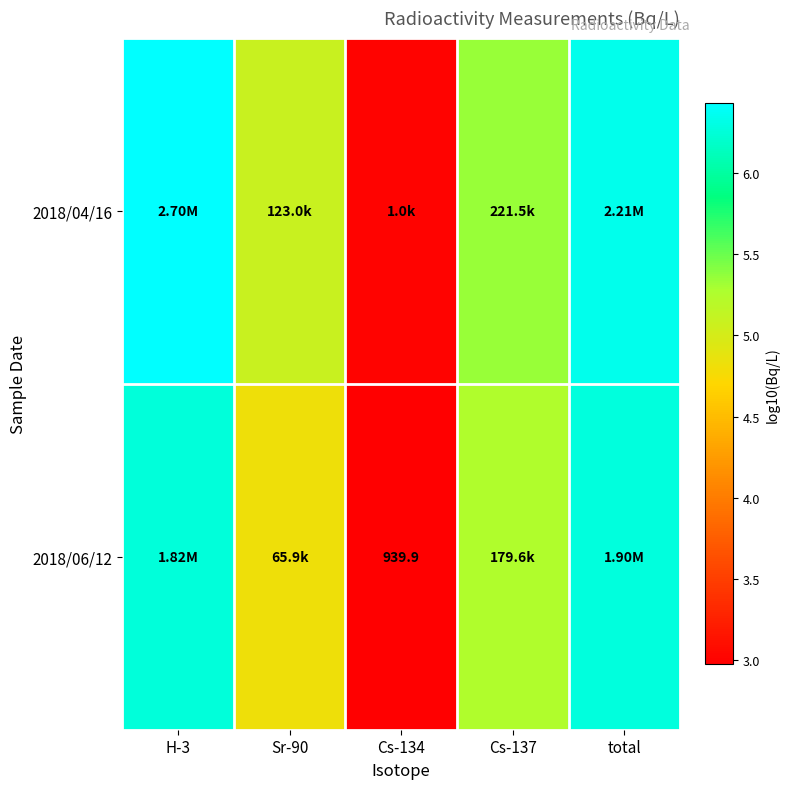

At how many categories does at least one series exceed 6?

2